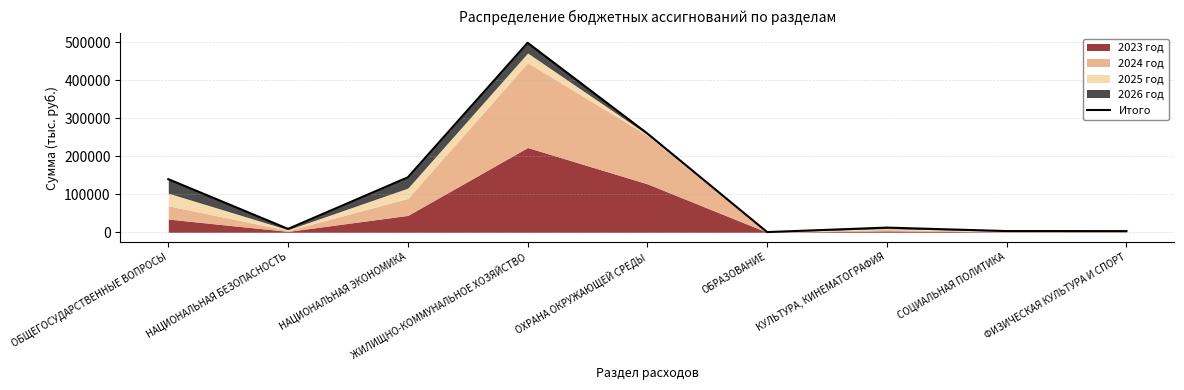

What is the greatest value displayed?

499146.0